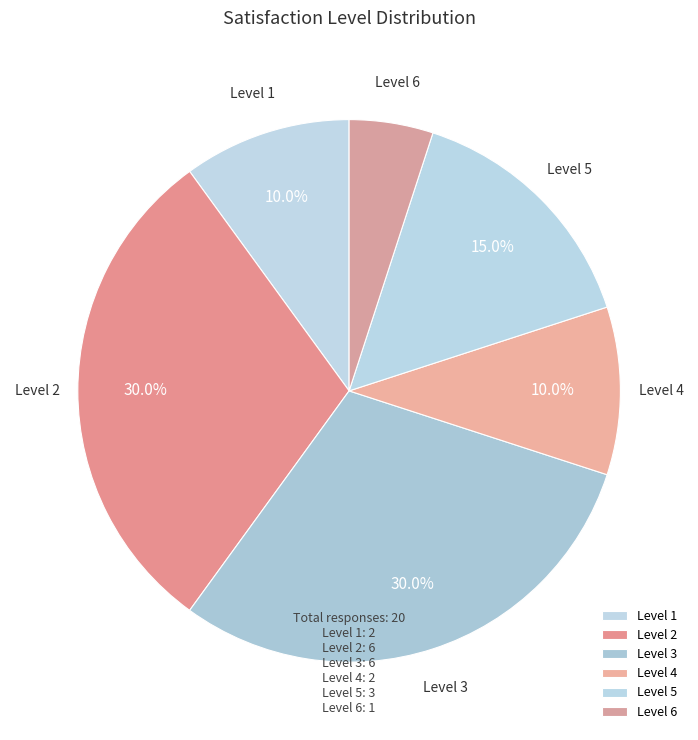

Which slice is the smallest?

Level 6